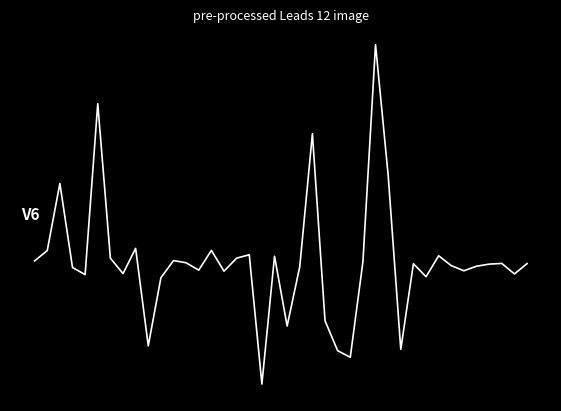

Does the chart have visible grid lines?

No